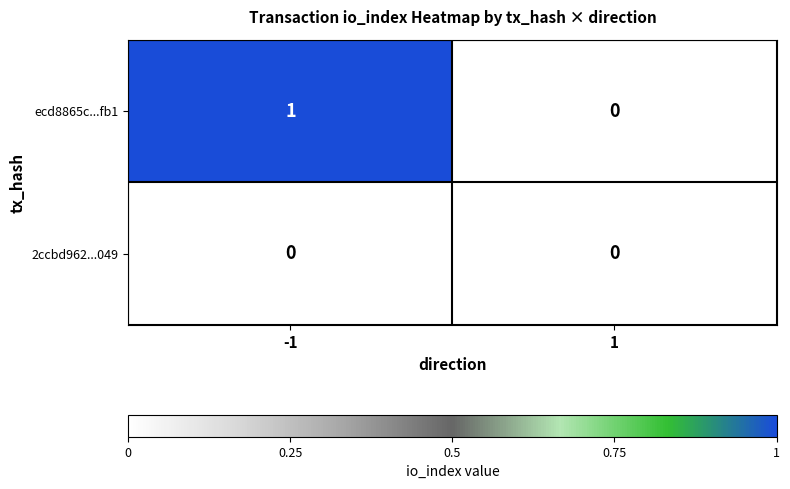

Count the number of categories in the chart.

2